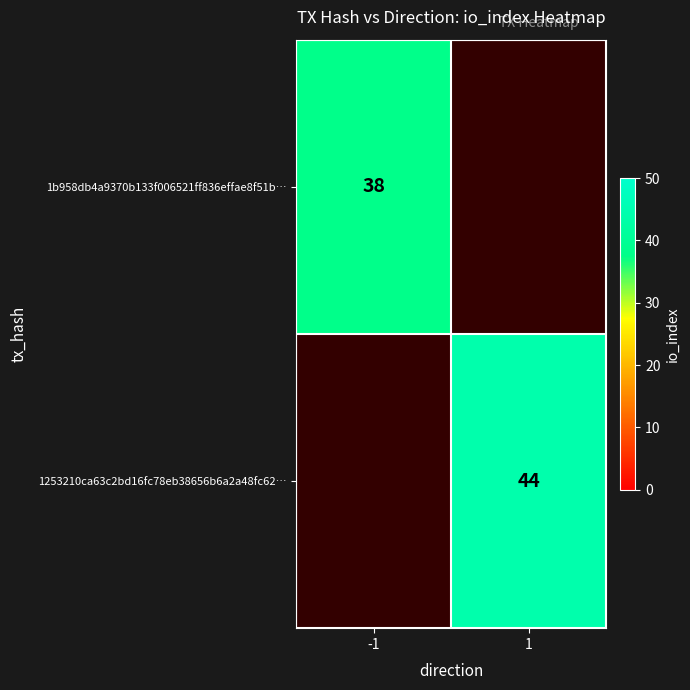

Between -1 and 1, which is larger?

1